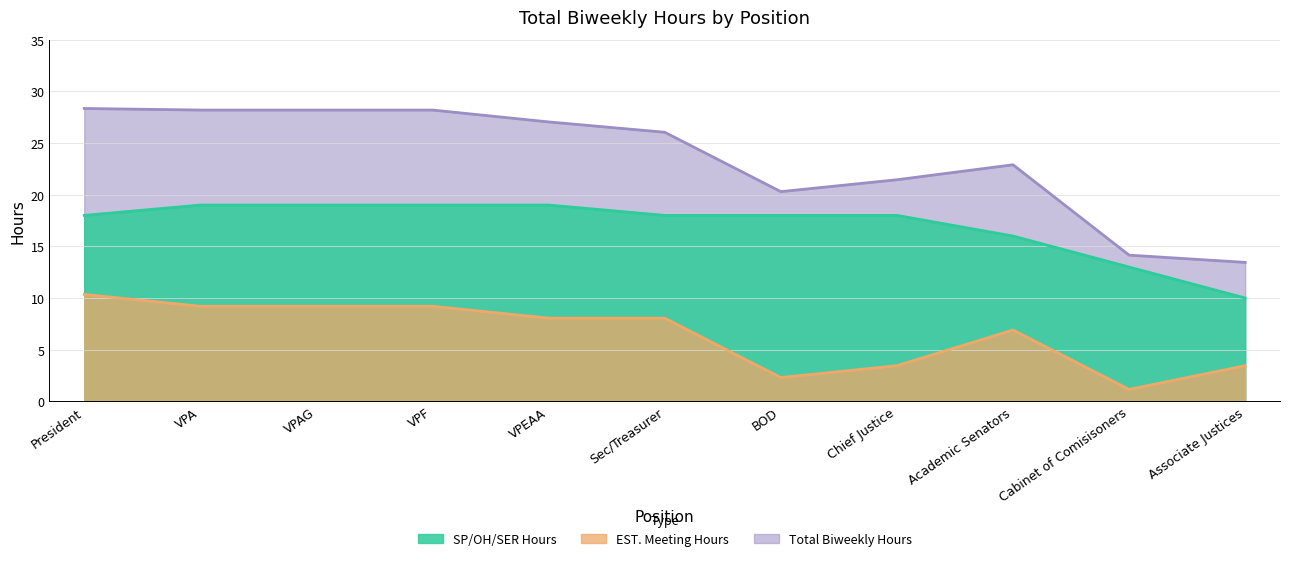

What is the difference between the maximum and minimum values in the EST. Meeting Hours series?

9.2